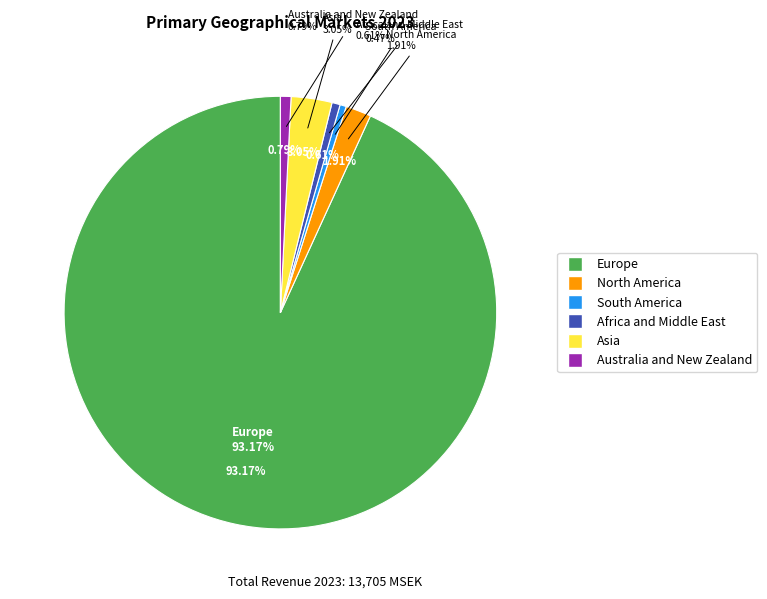

Which category accounts for the majority?

Europe